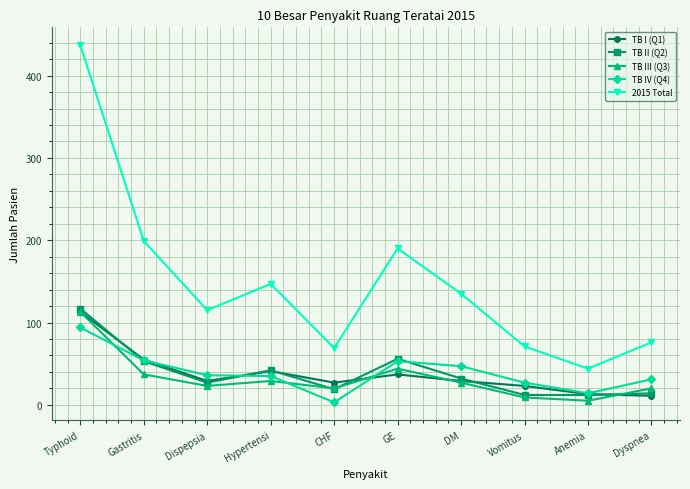

What are all the series names shown in the legend?

TB I (Q1), TB II (Q2), TB III (Q3), TB IV (Q4), 2015 Total